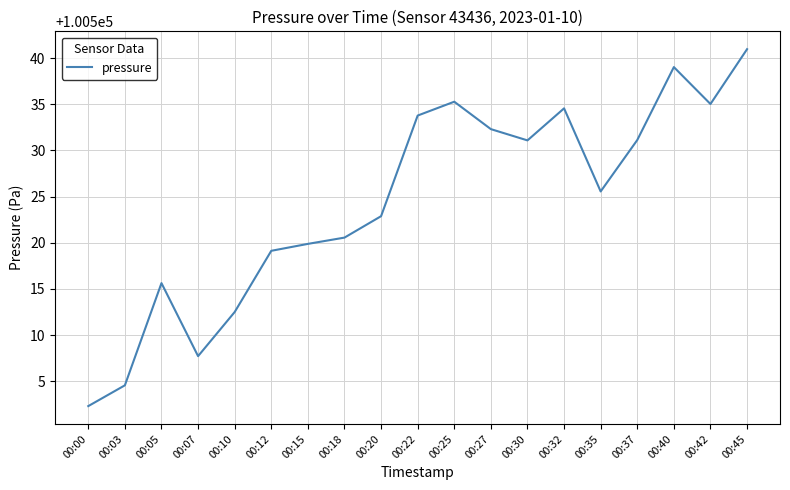

True or false: the data has more than 2 interior local peaks.

True